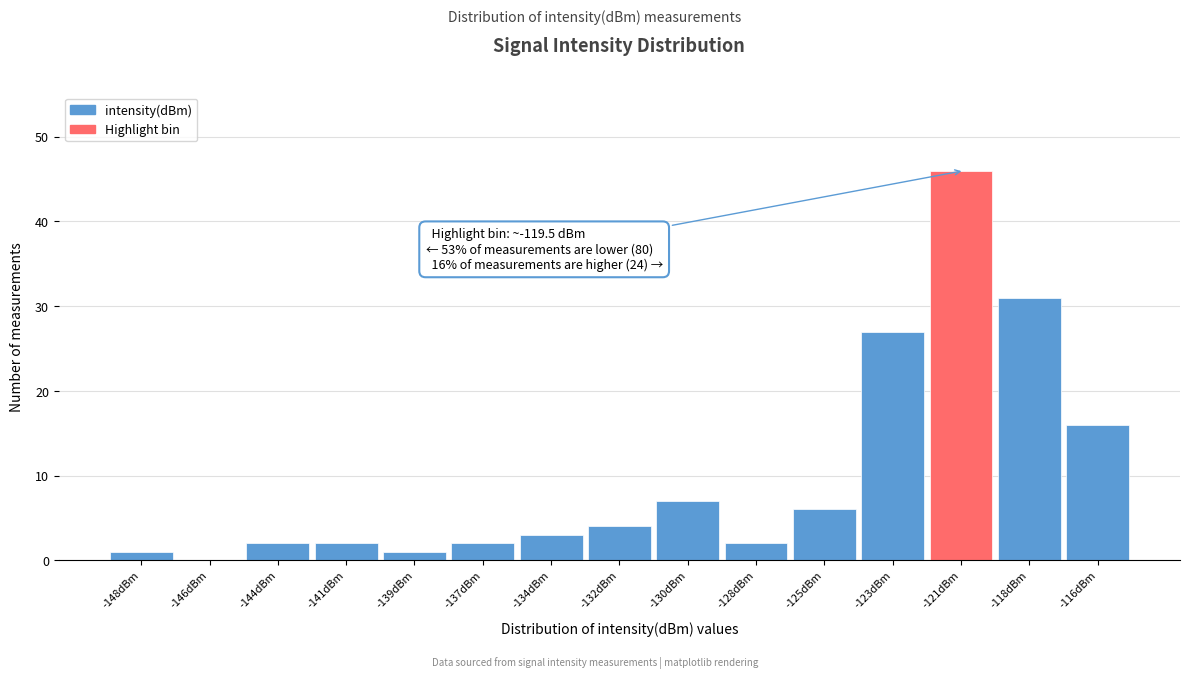

Reading right to left, what are all the values shown in this chart?

-116dBm=16	-118dBm=31	-121dBm=46	-123dBm=27	-125dBm=6	-128dBm=2	-130dBm=7	-132dBm=4	-134dBm=3	-137dBm=2	-139dBm=1	-141dBm=2	-144dBm=2	-146dBm=0	-148dBm=1